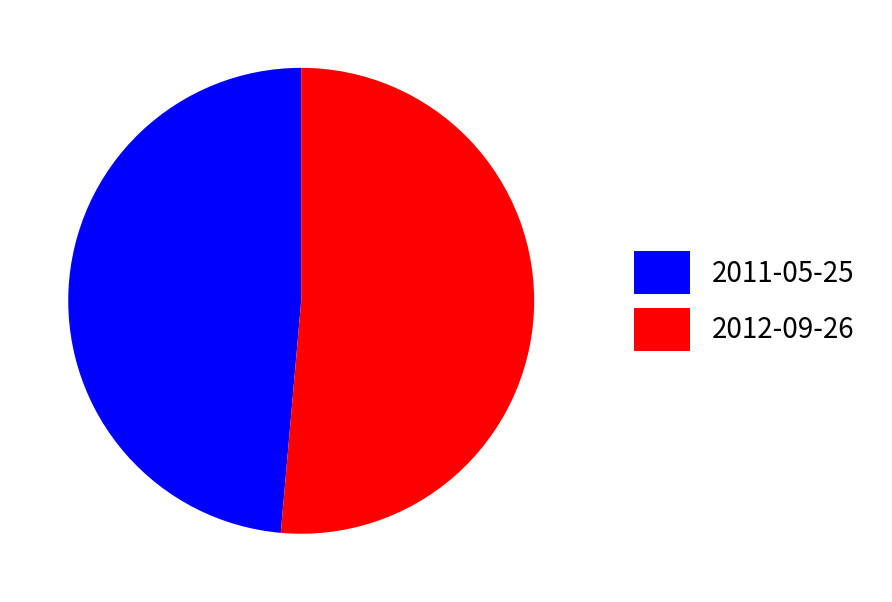

Which slice is the smallest?

2011-05-25